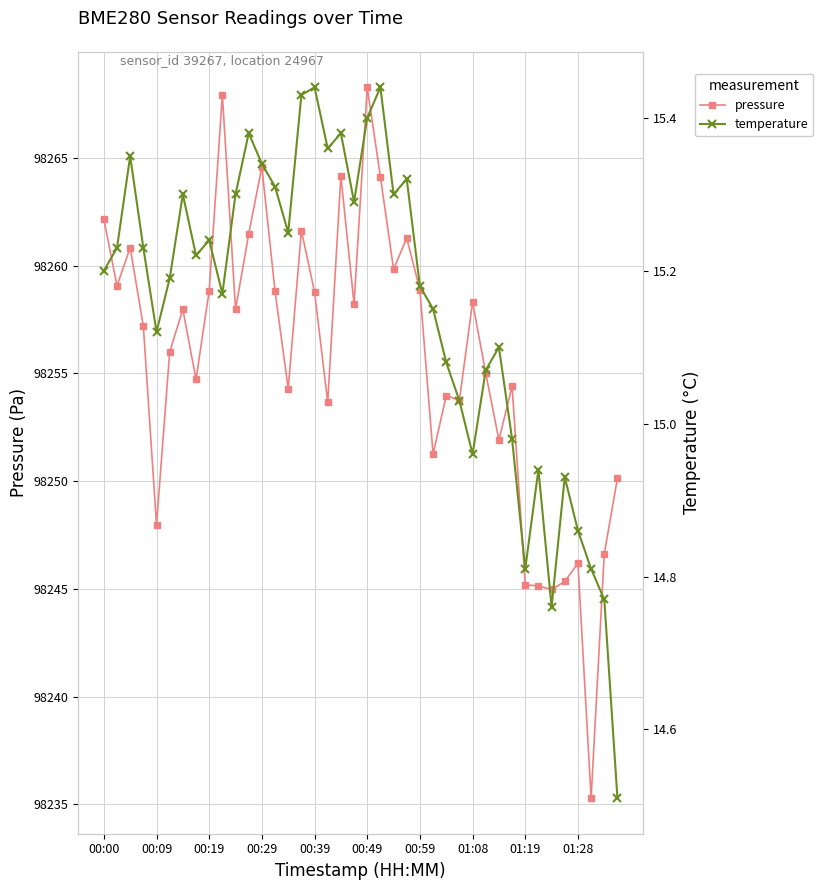

True or false: pressure has more than 0 points higher than both neighbors.

True